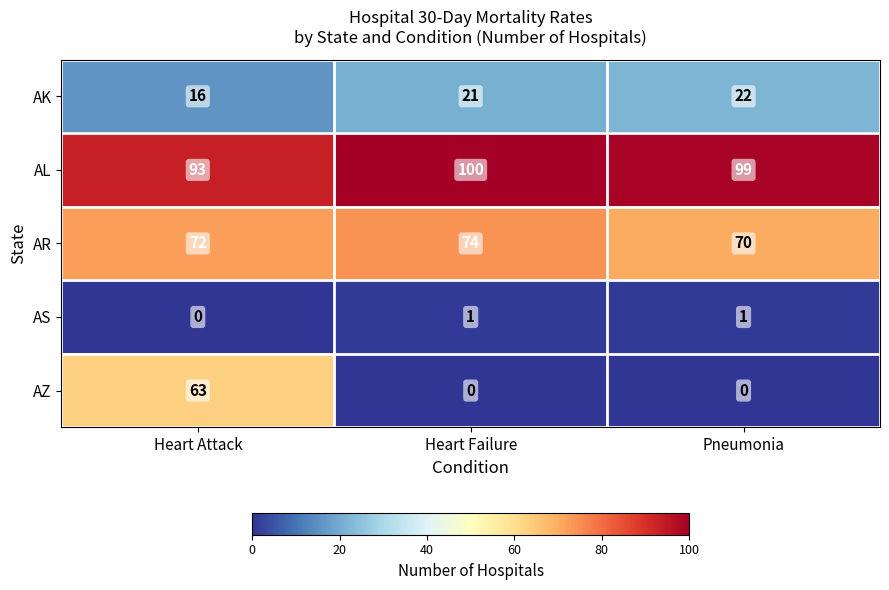

Which category has the highest value in the AR series?

Heart Failure